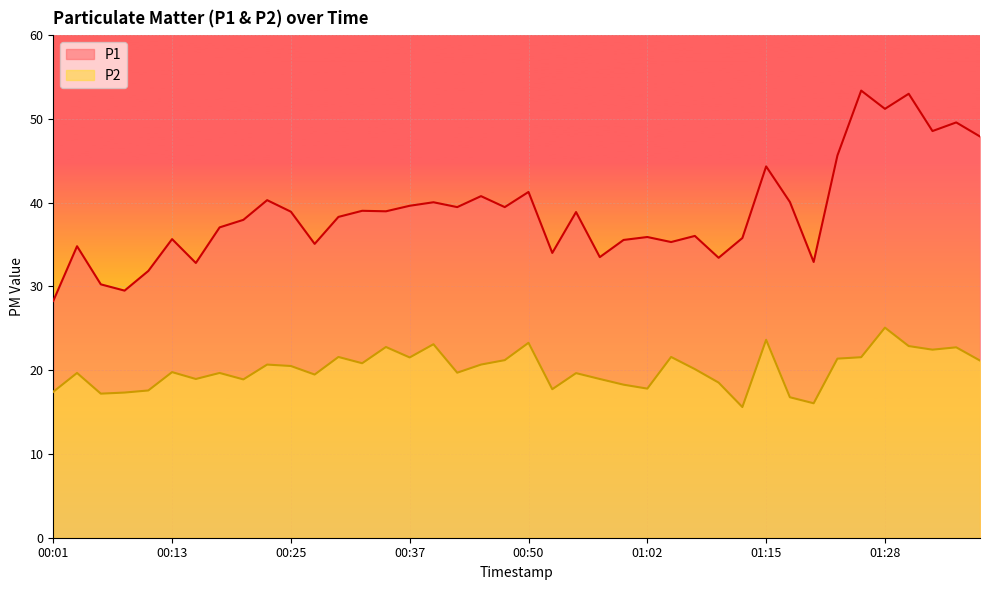

At how many categories does at least one series exceed 49?

4